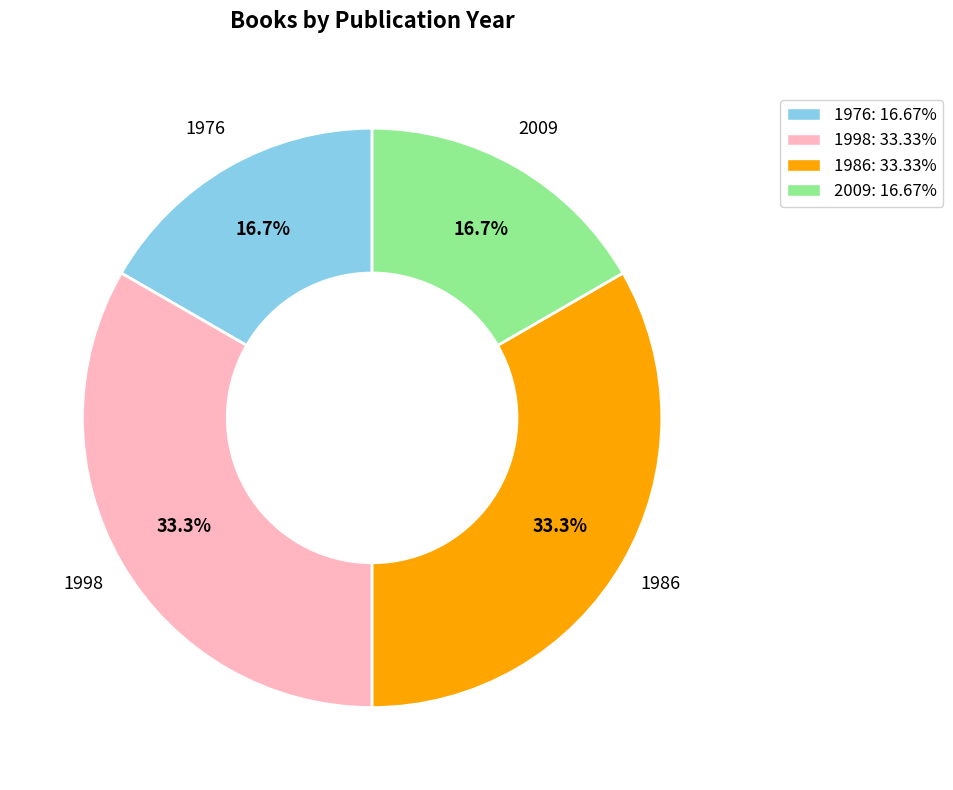

How many slices are in this pie chart?

4